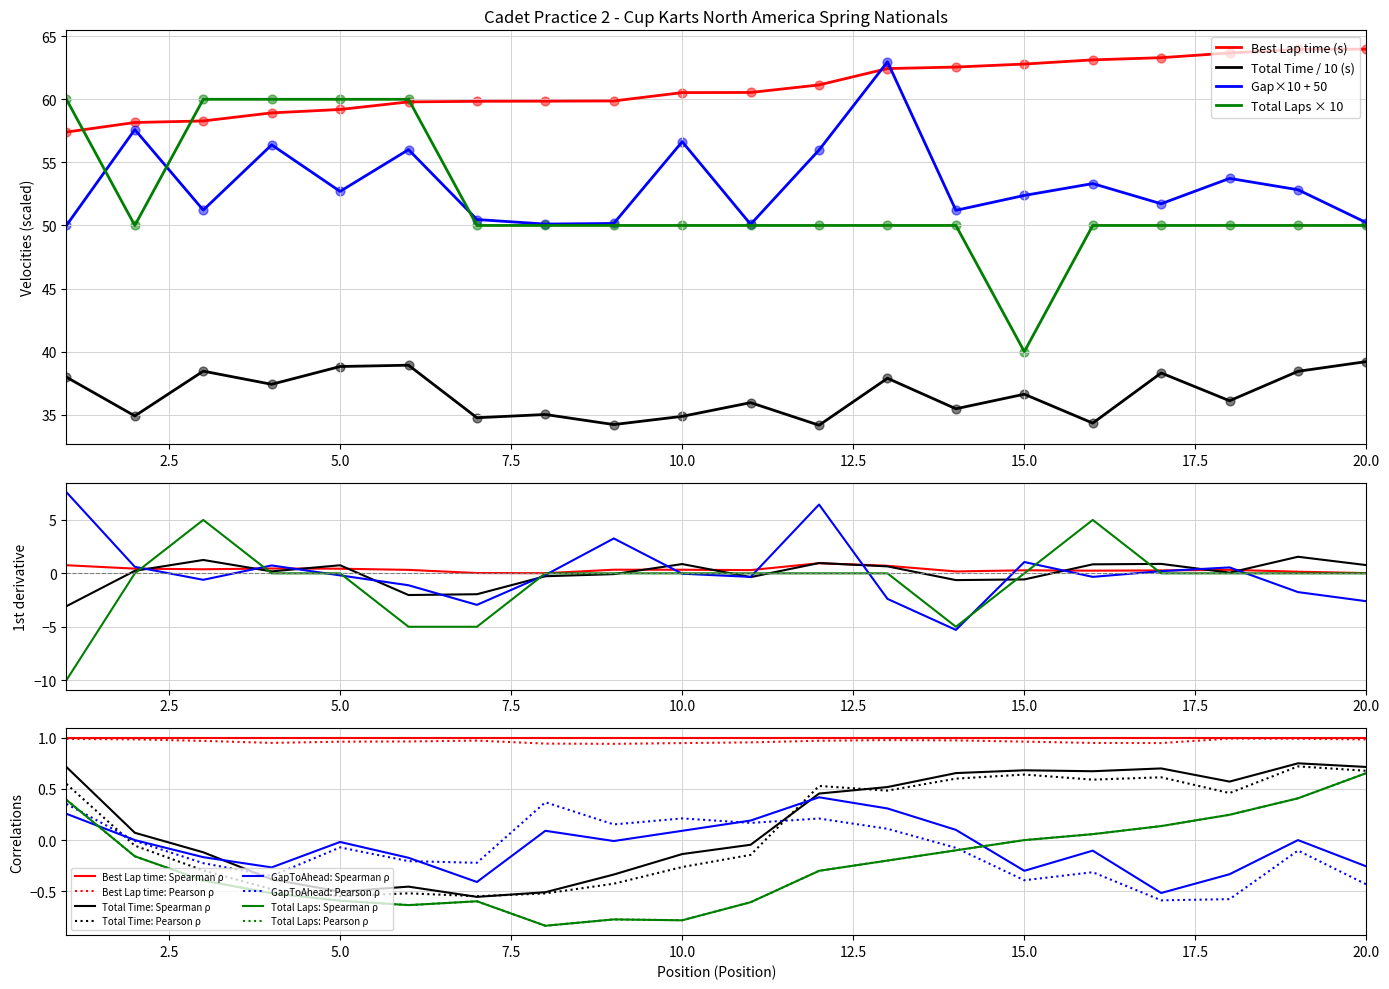

True or false: Best Lap time: Spearman ρ and Total Time: Spearman ρ intersect in this chart.

False